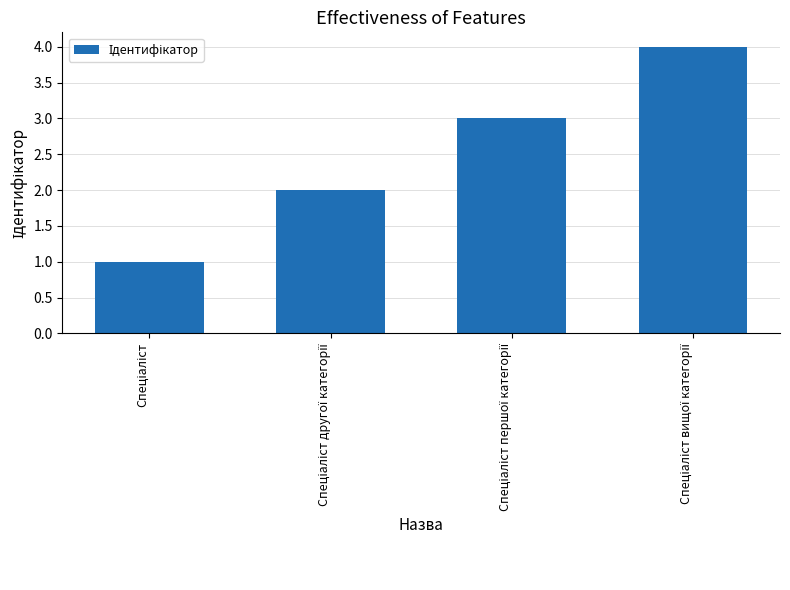

What is the maximum value shown in the chart?

4